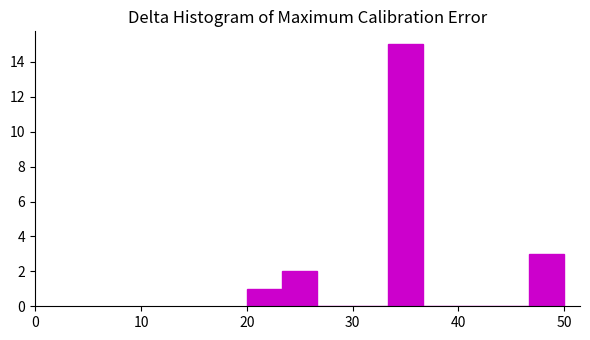

Read against the x-axis, roughly where is the centre of the tallest bar?

35